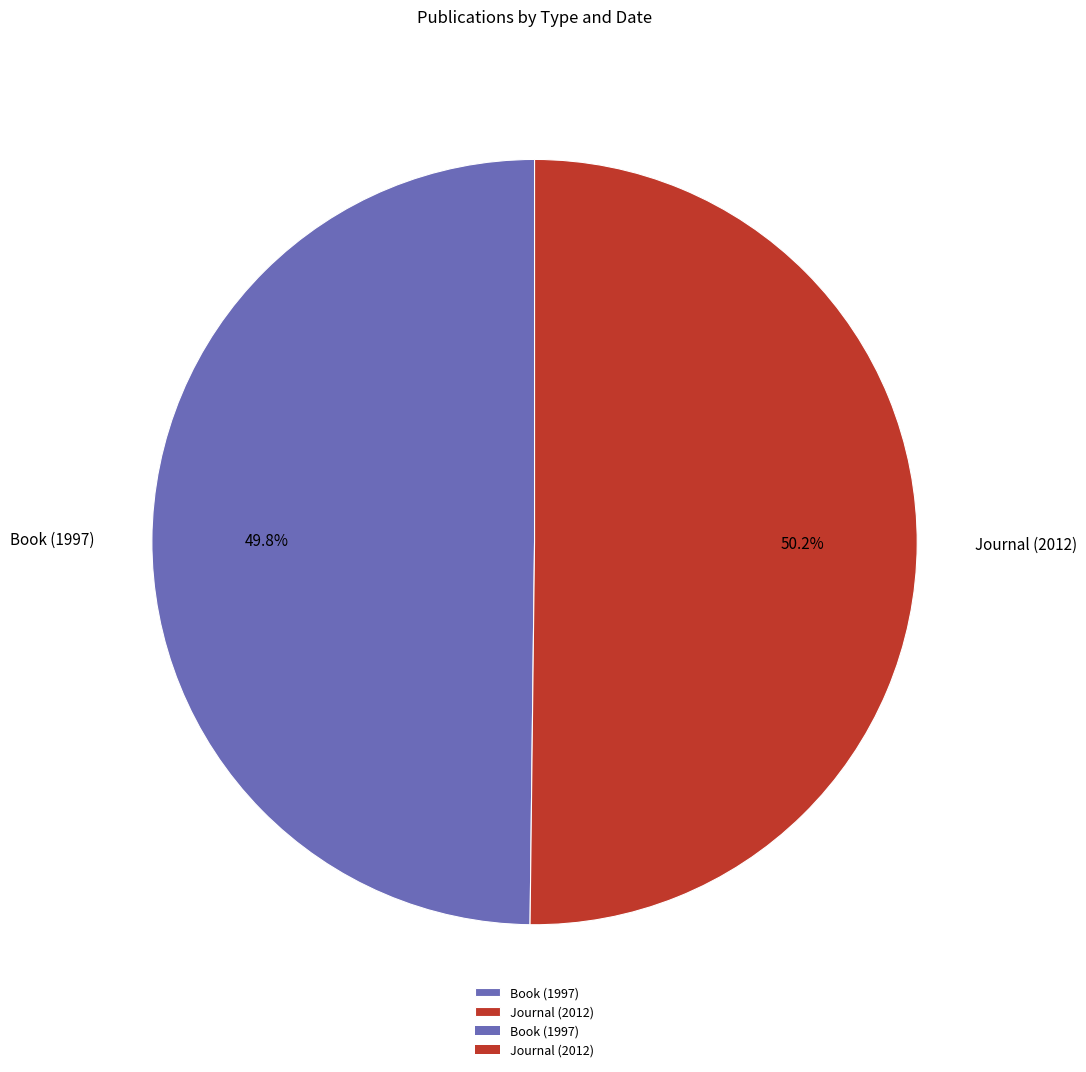

What percentage is the Book (1997) slice, to the nearest percent?

50%